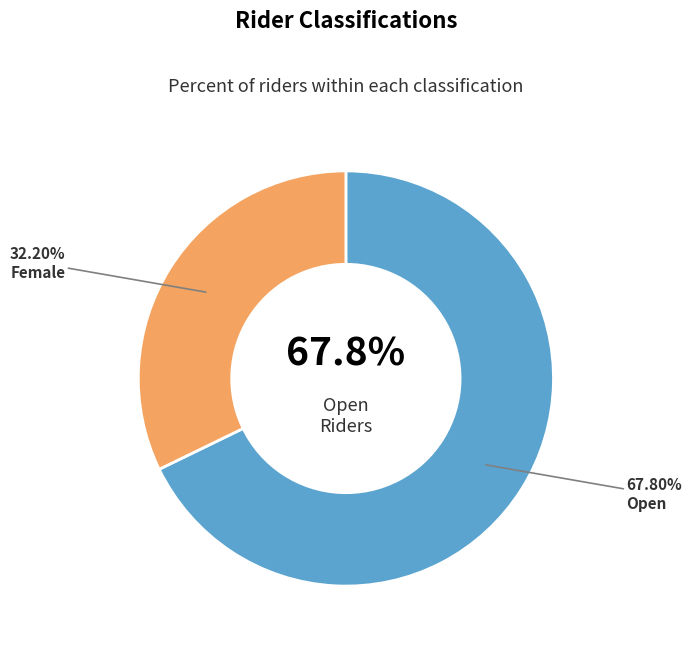

What portion of the pie excludes Female?

67.8%